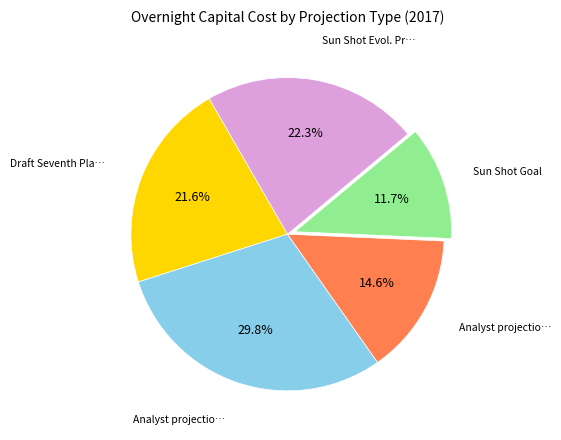

Does any single category account for the majority?

No